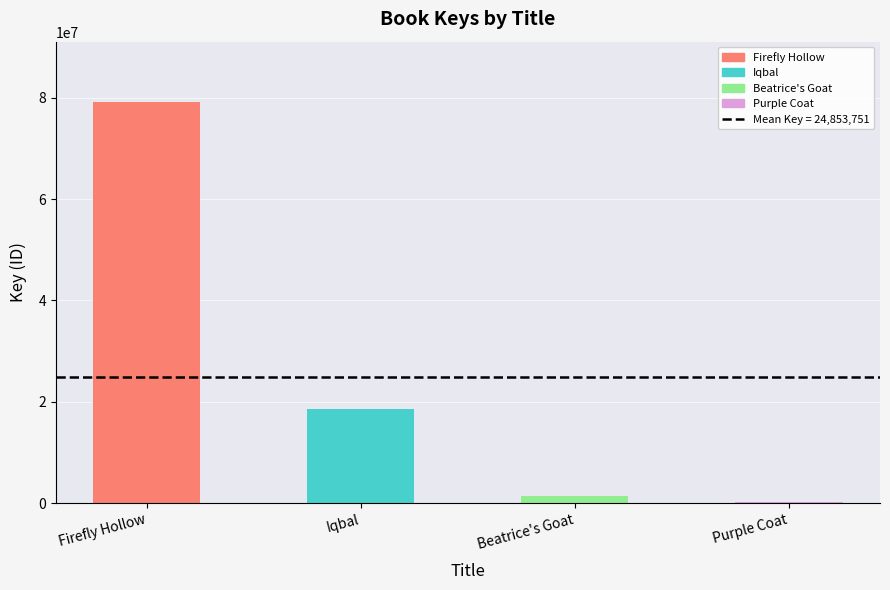

How many bars are there in total?

4